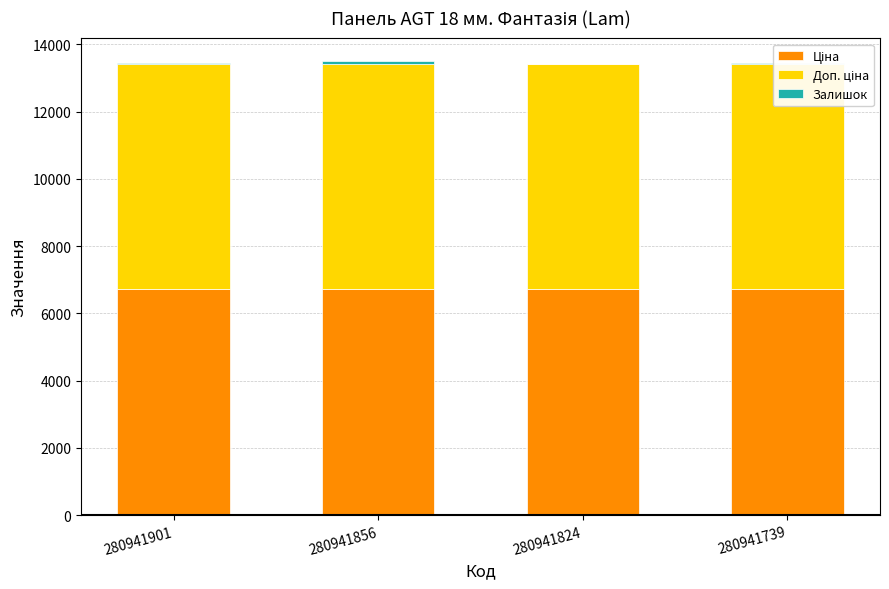

What is the maximum value for Доп. ціна?

6710.2